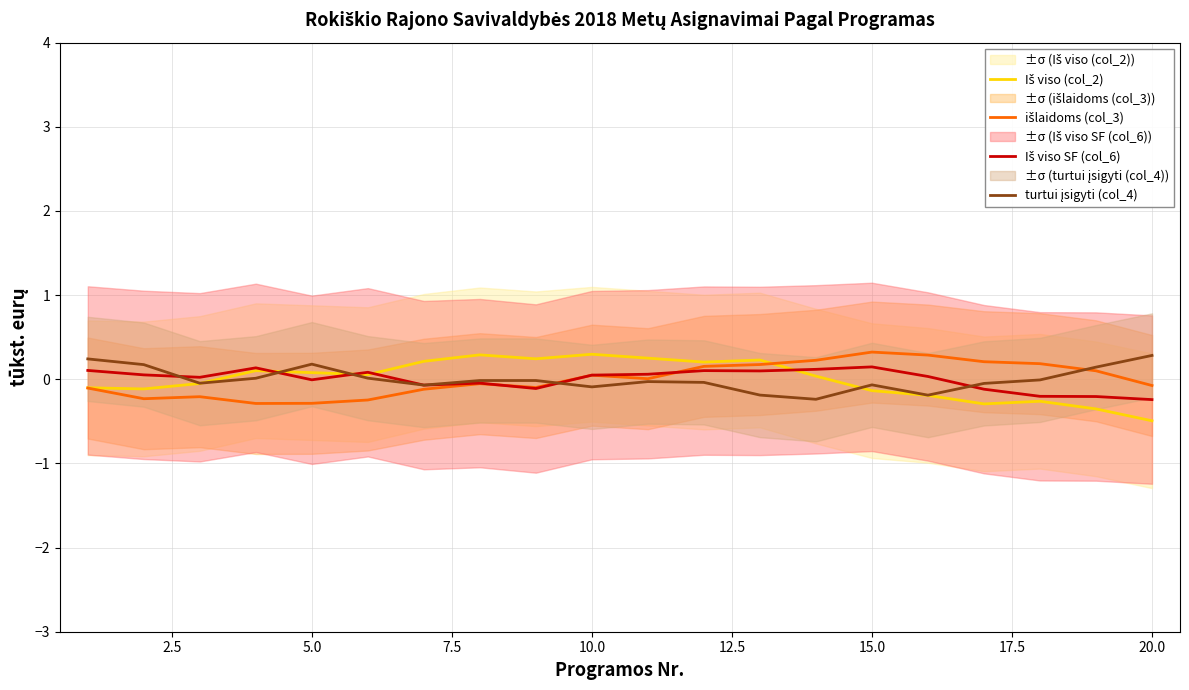

How many distinct data groups are displayed?

4